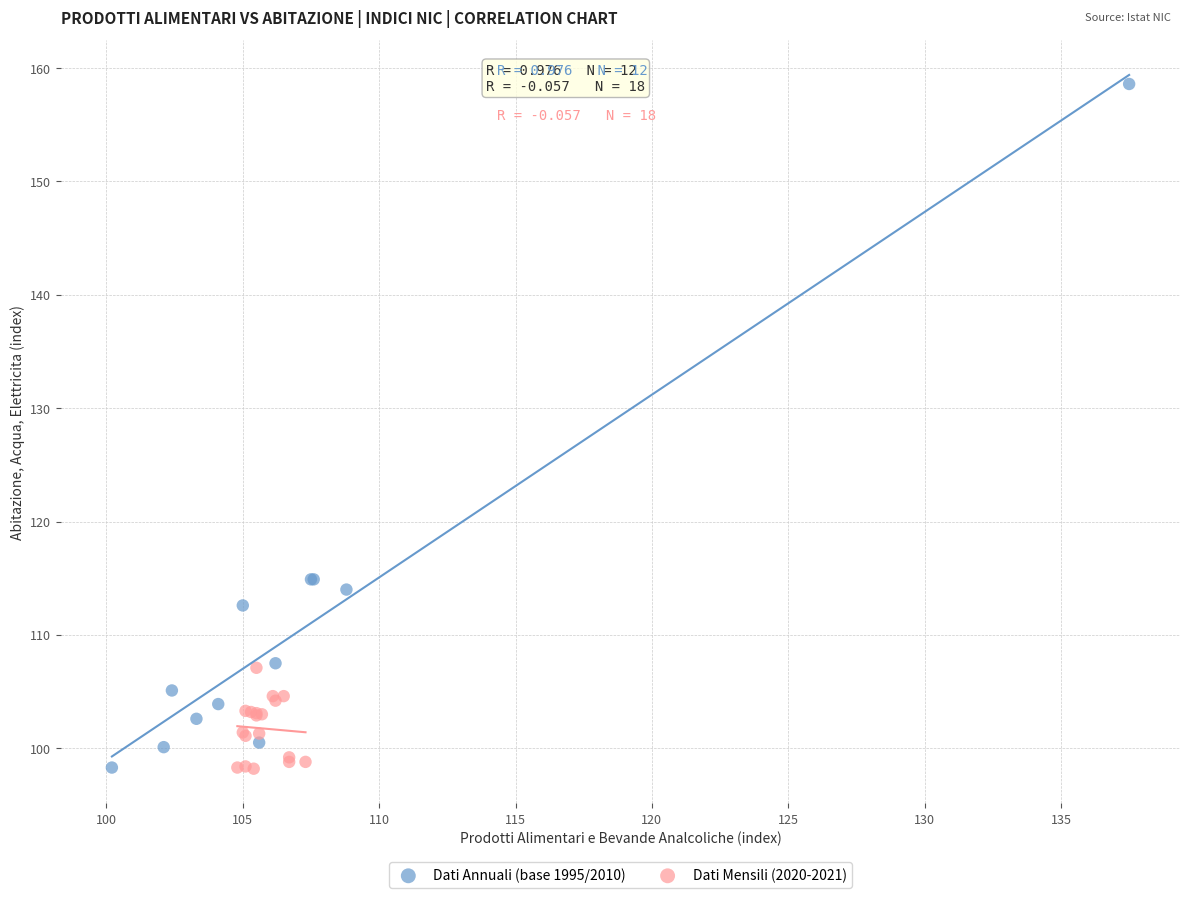

Which series has the widest spread of Y values?

Dati Annuali (base 1995/2010)